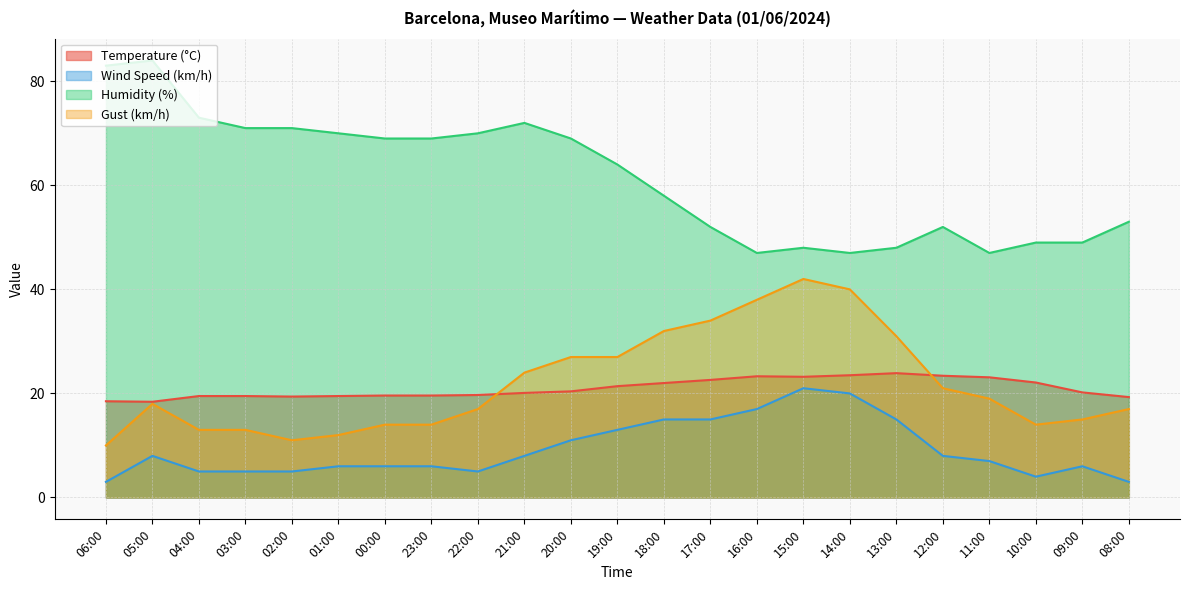

Rank the categories by Temperature (°C) value from lowest to highest.

05:00, 06:00, 08:00, 02:00, 04:00, 03:00, 01:00, 00:00, 23:00, 22:00, 21:00, 09:00, 20:00, 19:00, 18:00, 10:00, 17:00, 11:00, 15:00, 16:00, 12:00, 14:00, 13:00